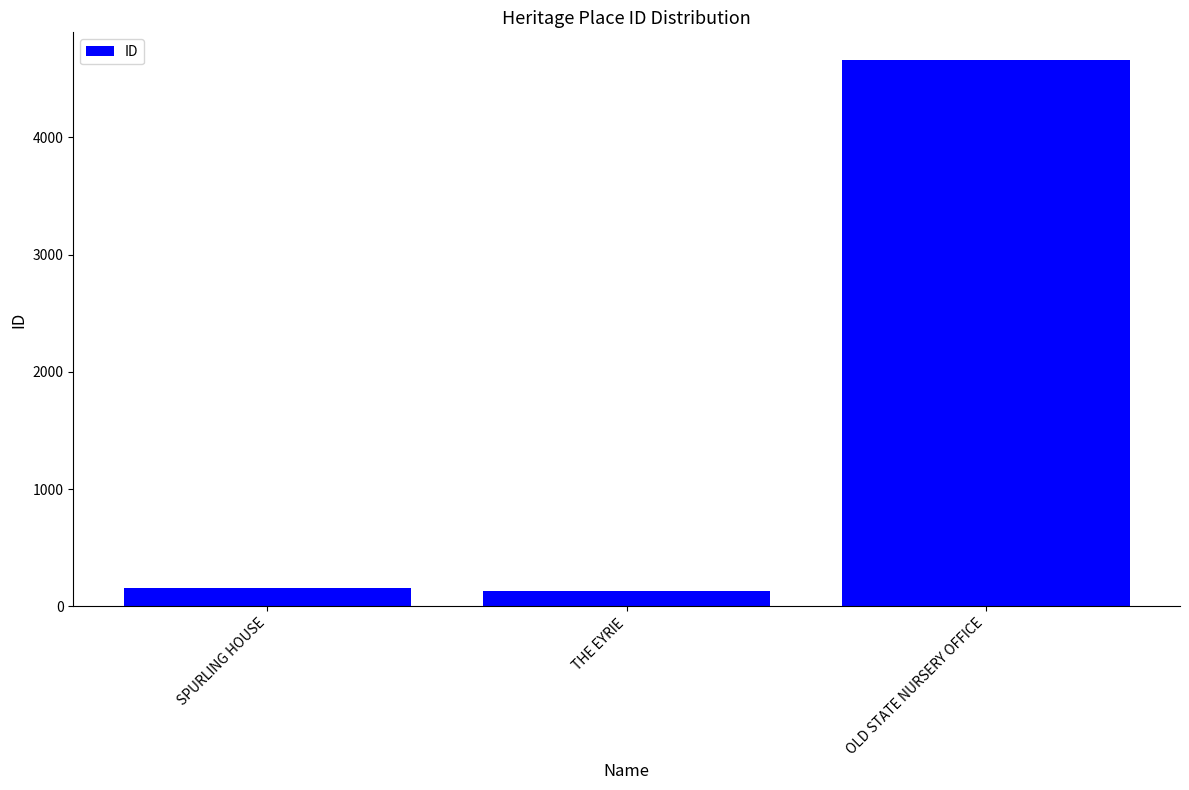

Does the chart contain stacked bars?

No